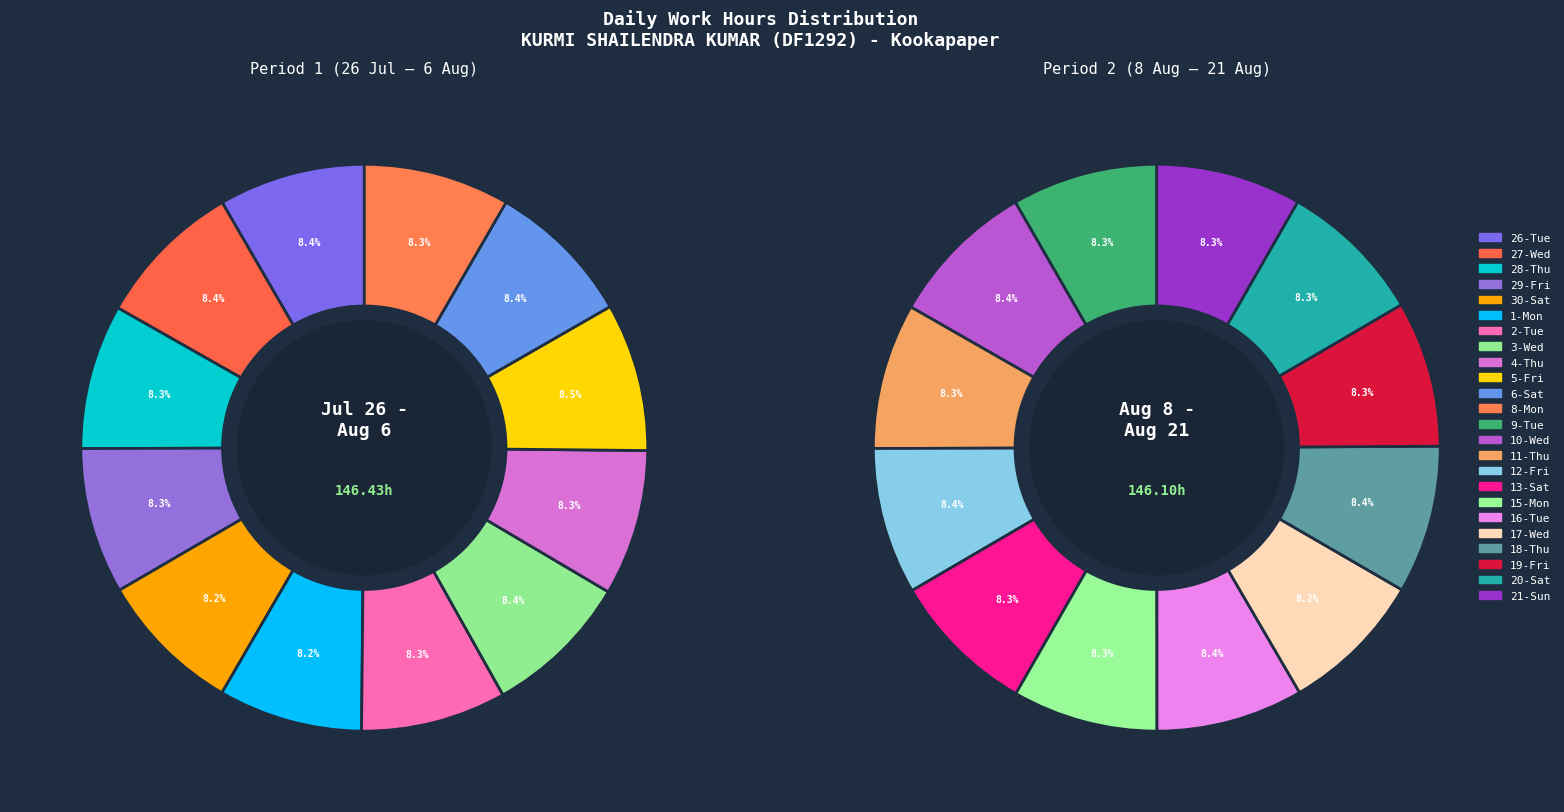

Is it true that 17-Wed is 1% of the pie?

False